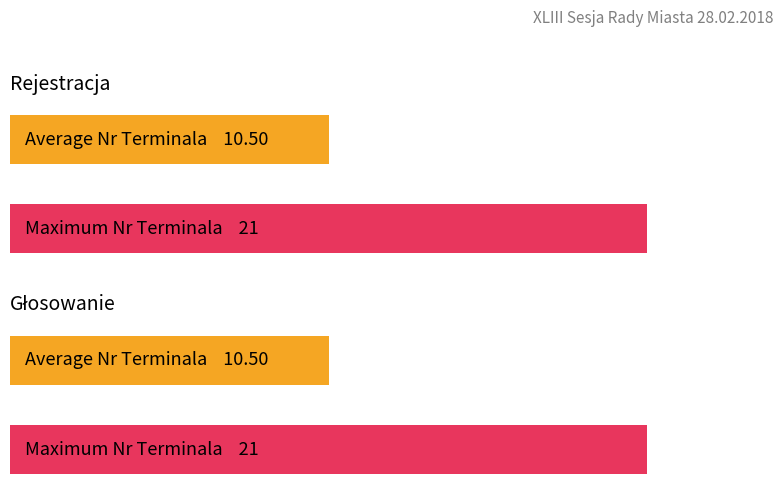

At how many categories does at least one series exceed 11?

1